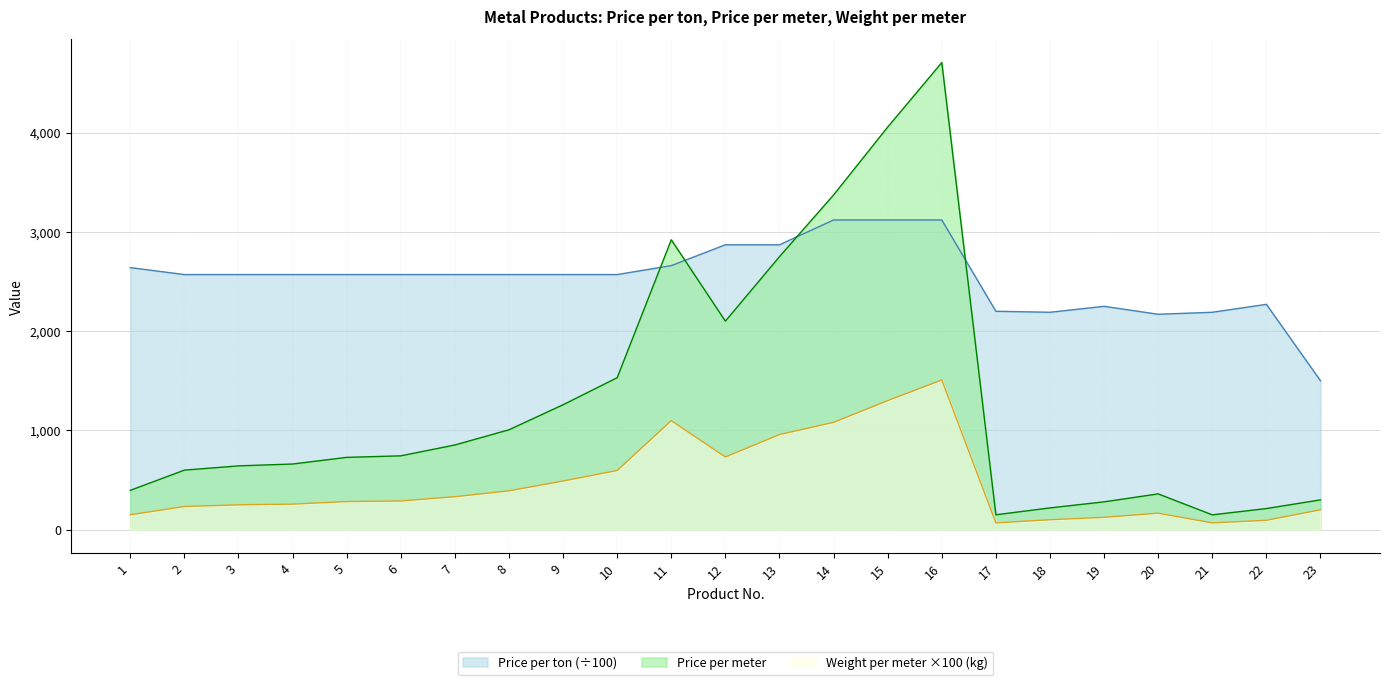

Does the chart display data point markers on the line(s)?

No